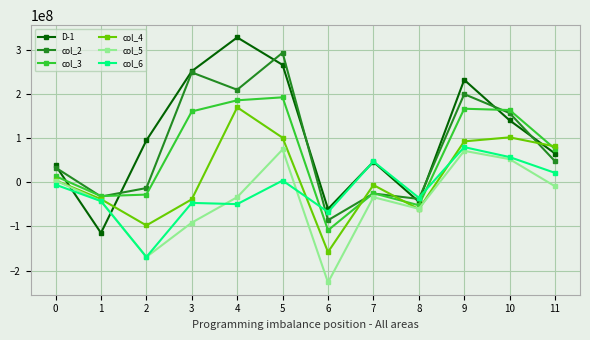

At which category is the sum across all series the highest?

5